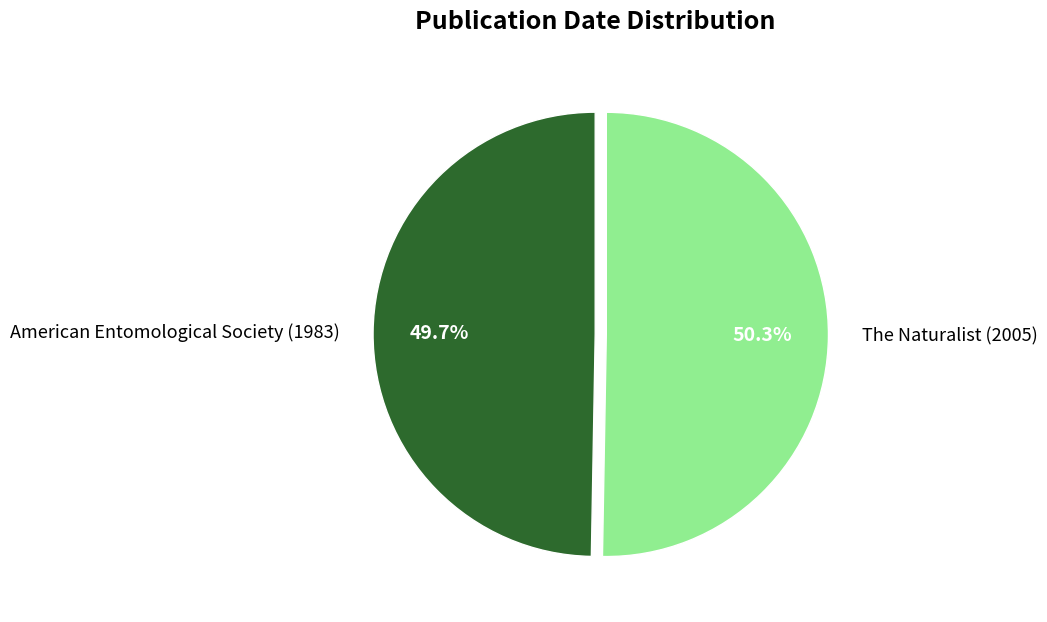

The American Entomological Society (1983) slice represents 37% of the pie. True or false?

False